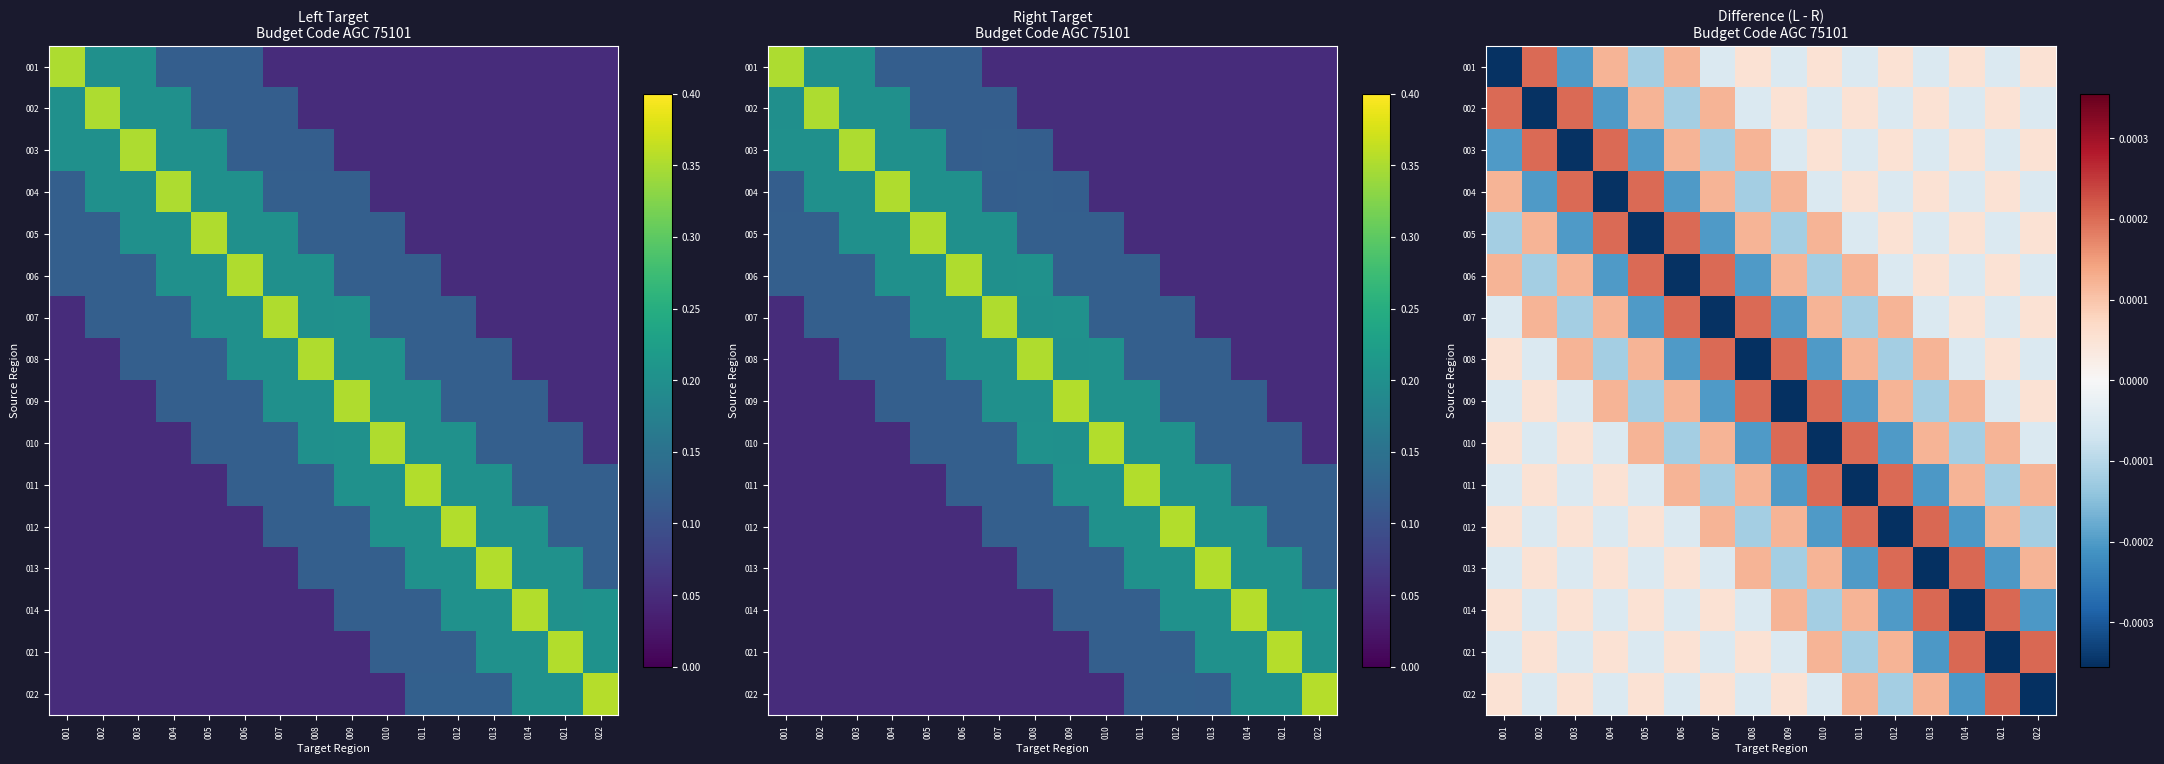

How many categories are shown in the chart?

16